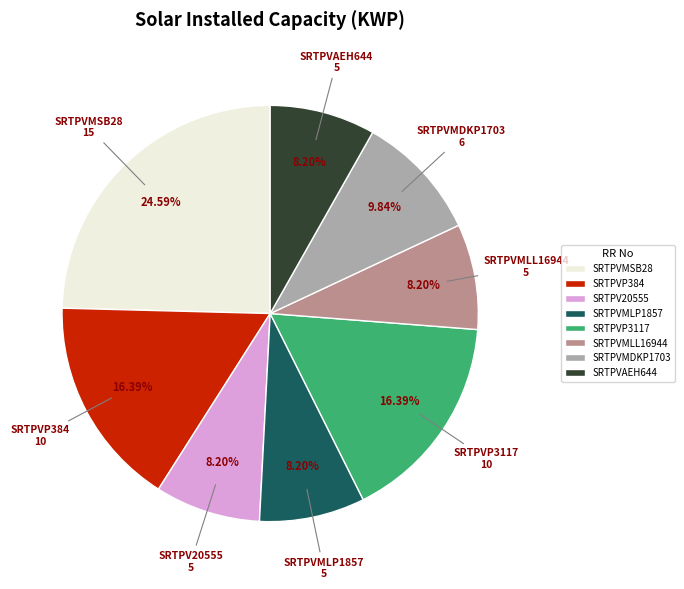

How many segments does this pie chart have?

8